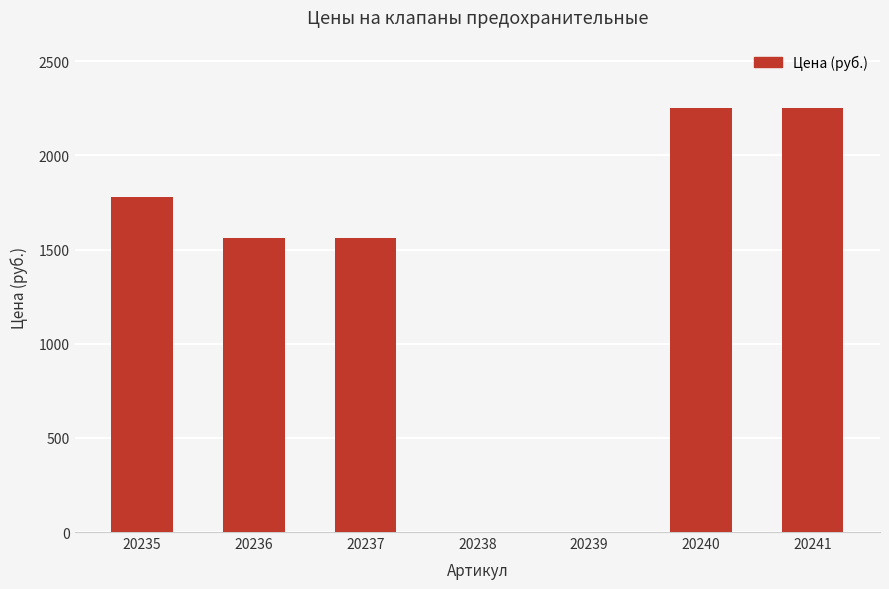

Read the value at 20235.

1780